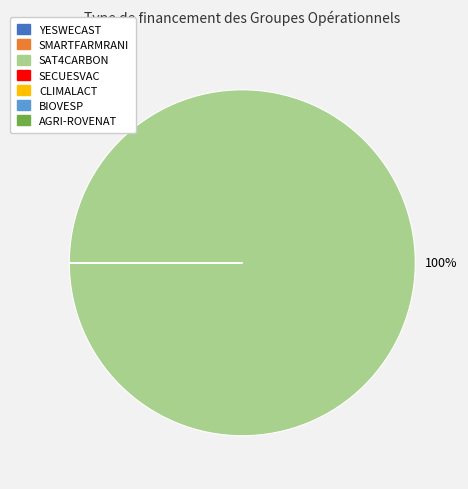

Which category accounts for the majority?

SAT4CARBON